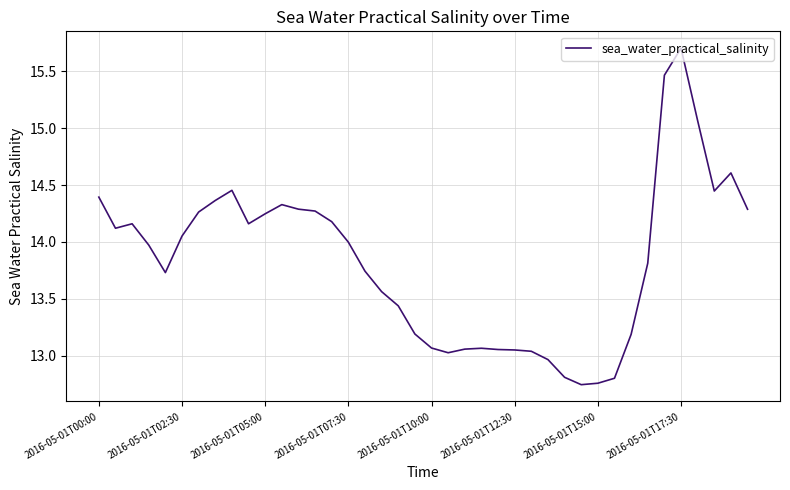

What is the greatest value displayed?

15.7